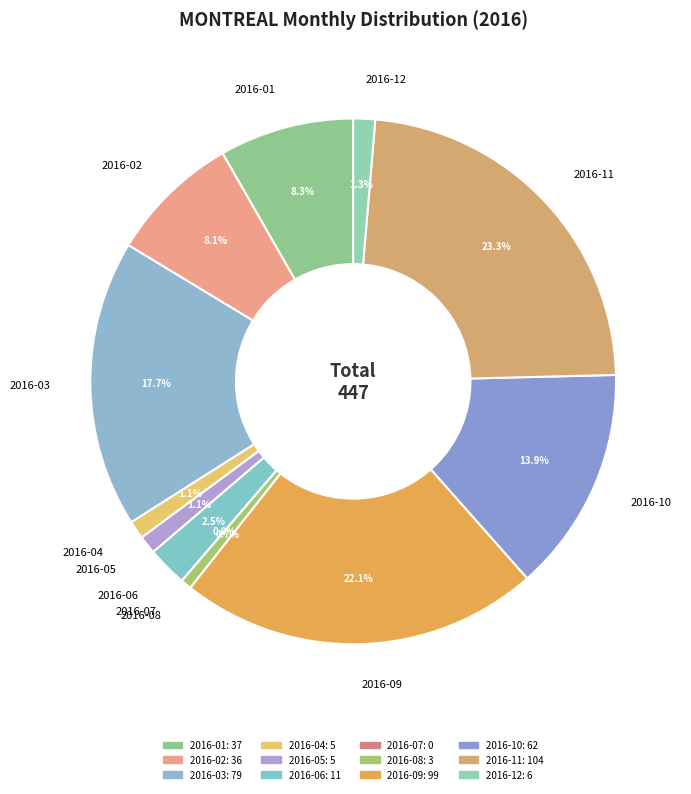

Approximately how many times larger is the value at 2016-06 compared to 2016-03?

0.1